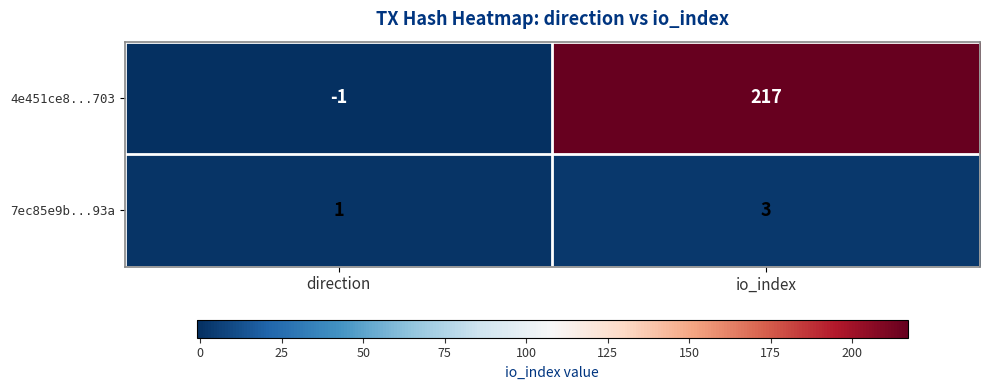

Rank the series by their average value, from lowest to highest.

7ec85e9b...93a, 4e451ce8...703